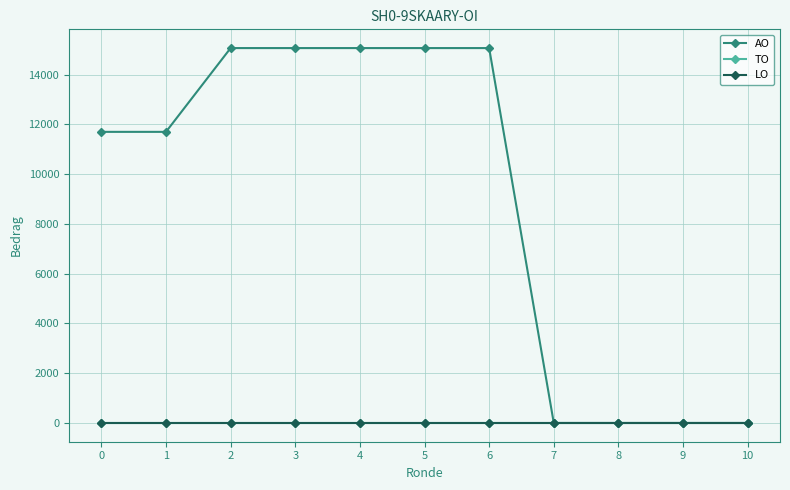

What are all the series names shown in the legend?

AO, TO, LO